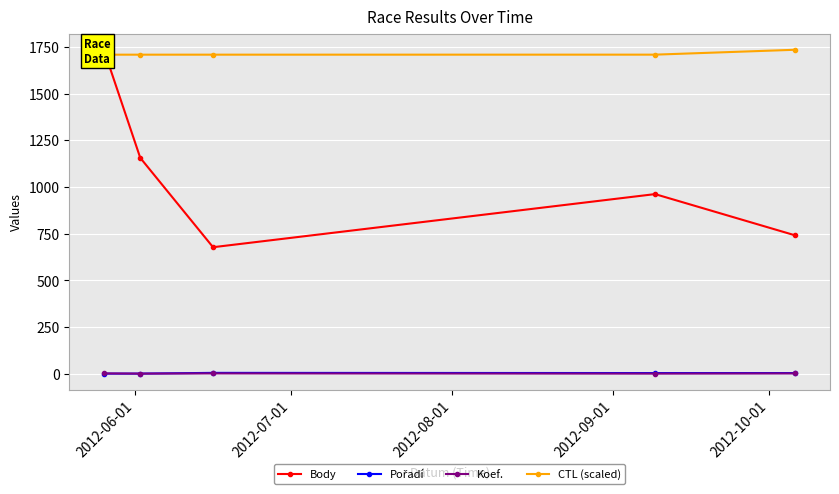

The Koef. series shows 3.0 at 2012-08-01. True or false?

True